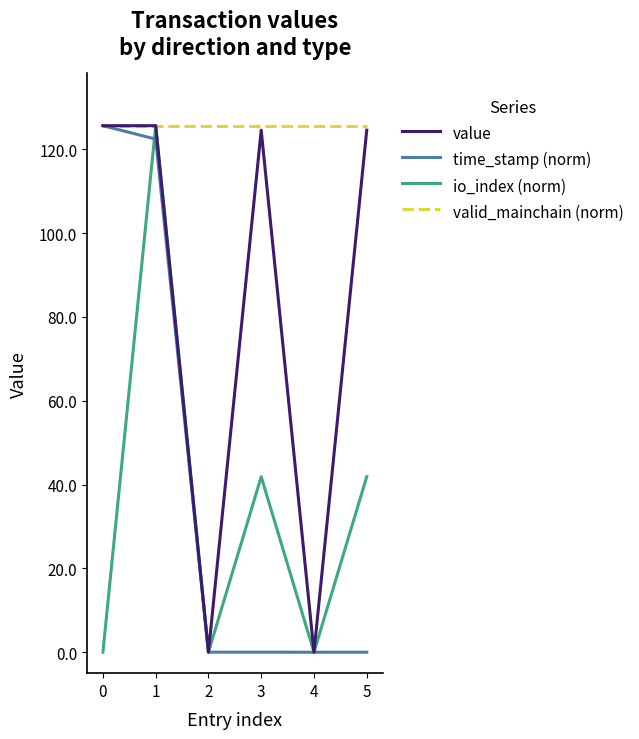

True or false: io_index (norm) has a value of 27.6 at 3.

False